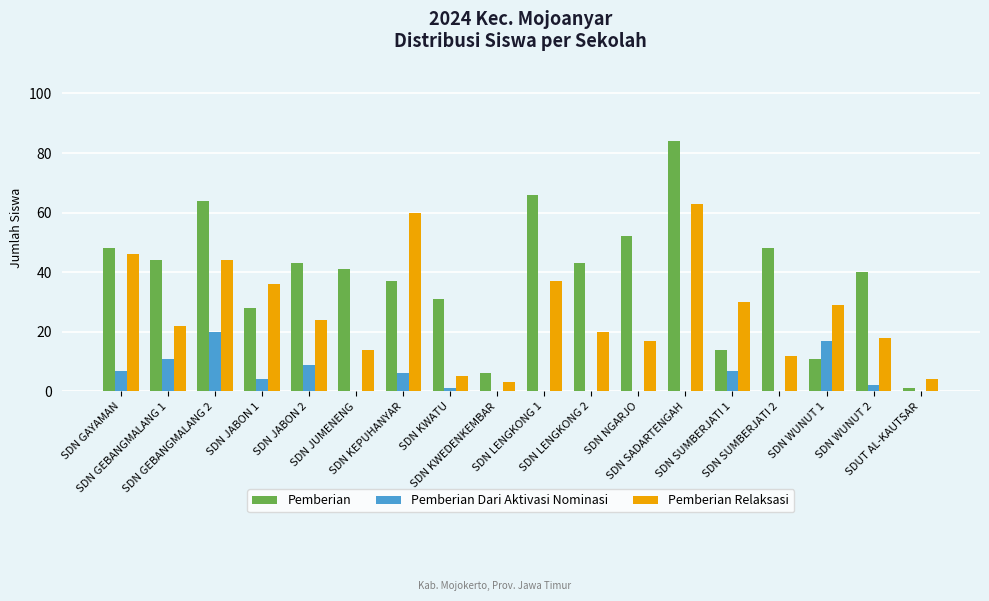

True or false: Pemberian Dari Aktivasi Nominasi has a value of 4 at SDN WUNUT 1.

False